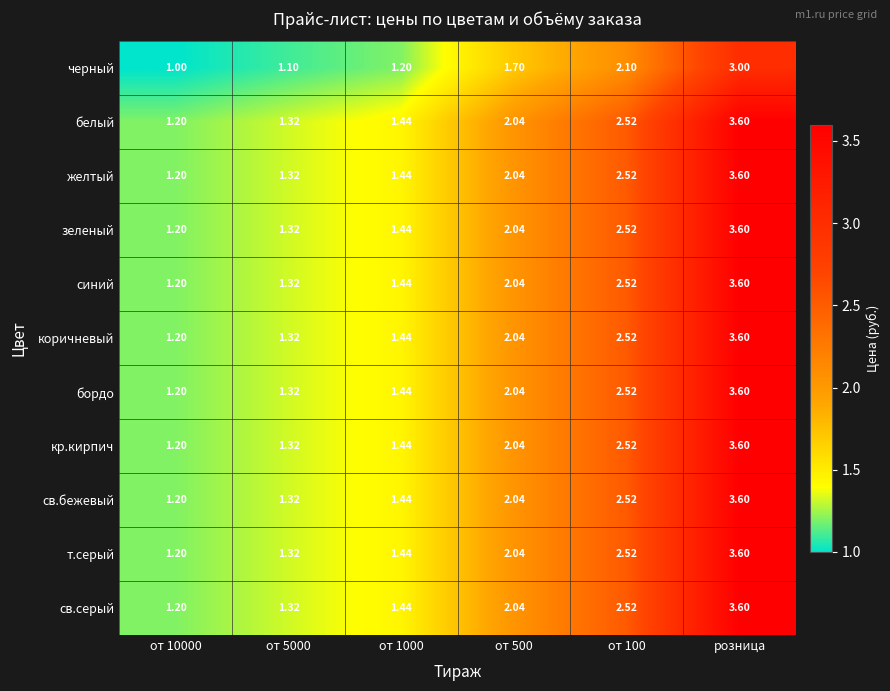

At which category is the sum across all series the highest?

розница